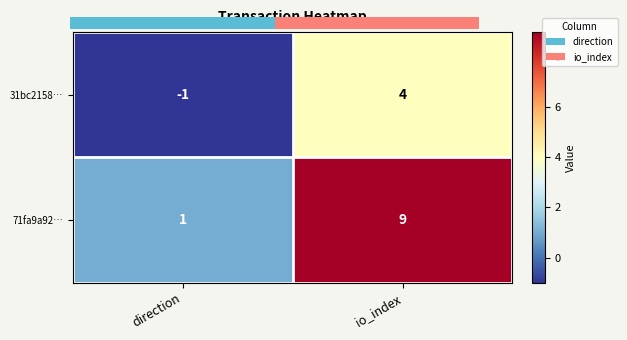

Rank the series at direction from highest to lowest value.

71fa9a92…, 31bc2158…